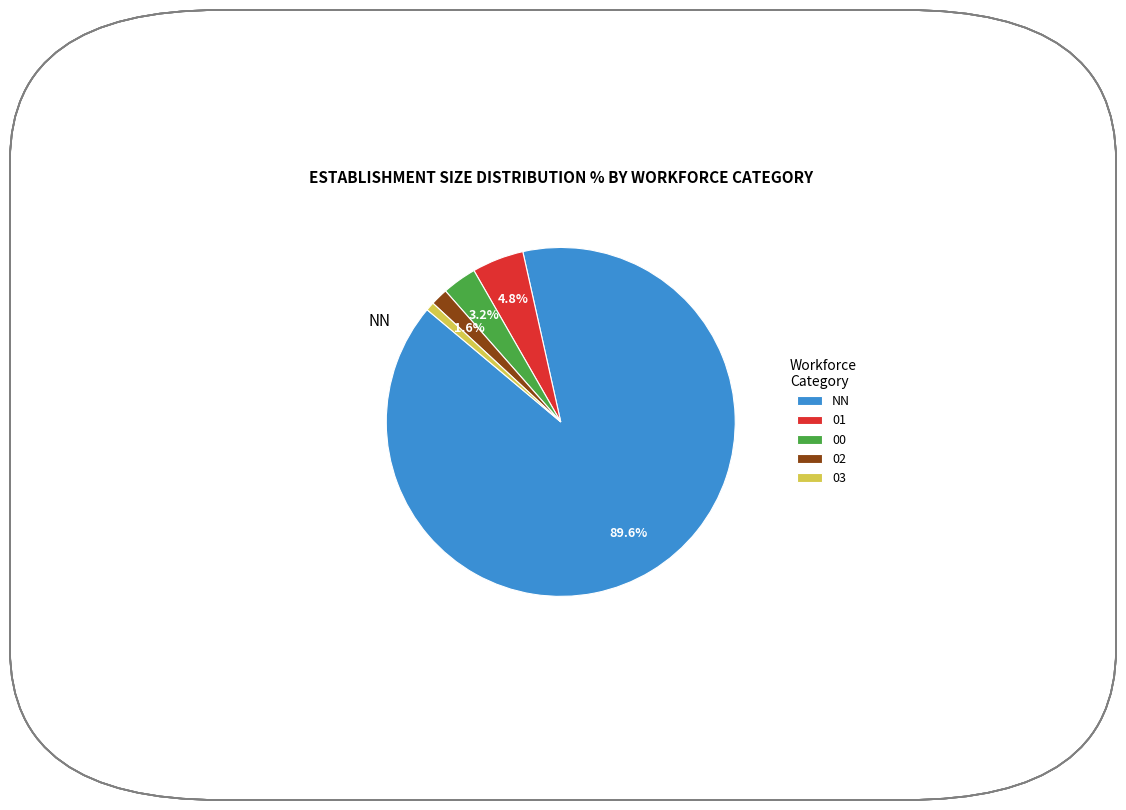

Which has a higher value, 02 or 00?

00